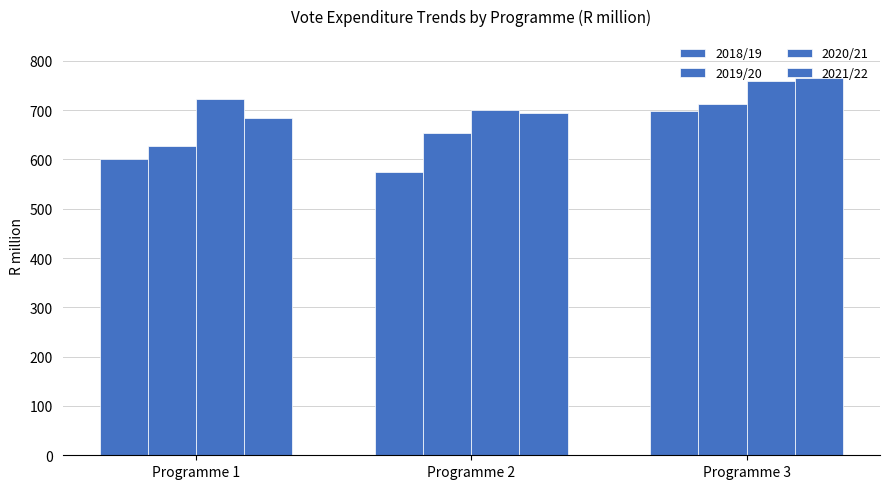

Are the bars horizontal?

No